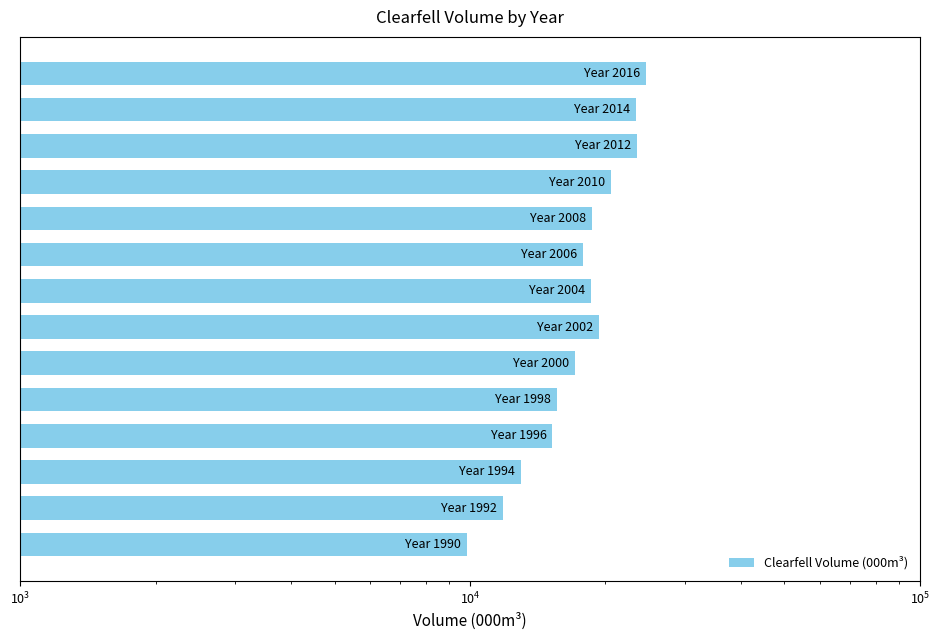

How many values exceed 18550?

6